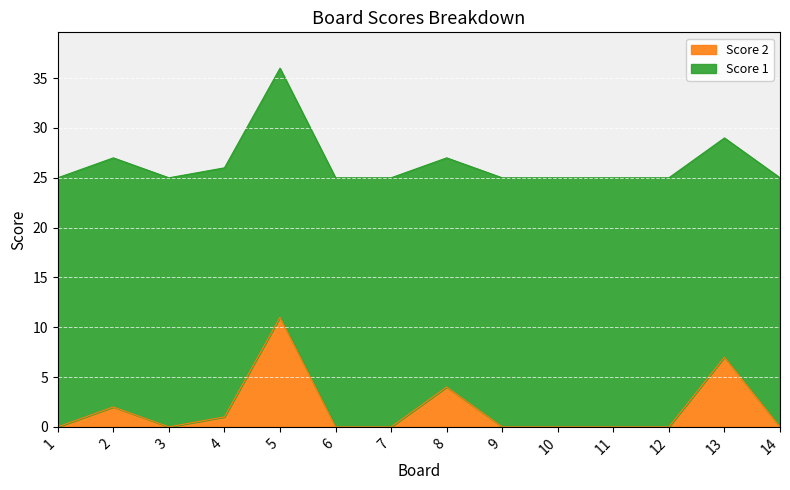

Reading left to right, extract all data points from this chart.

1=0	2=2	3=0	4=1	5=11	6=0	7=0	8=4	9=0	10=0	11=0	12=0	13=7	14=0